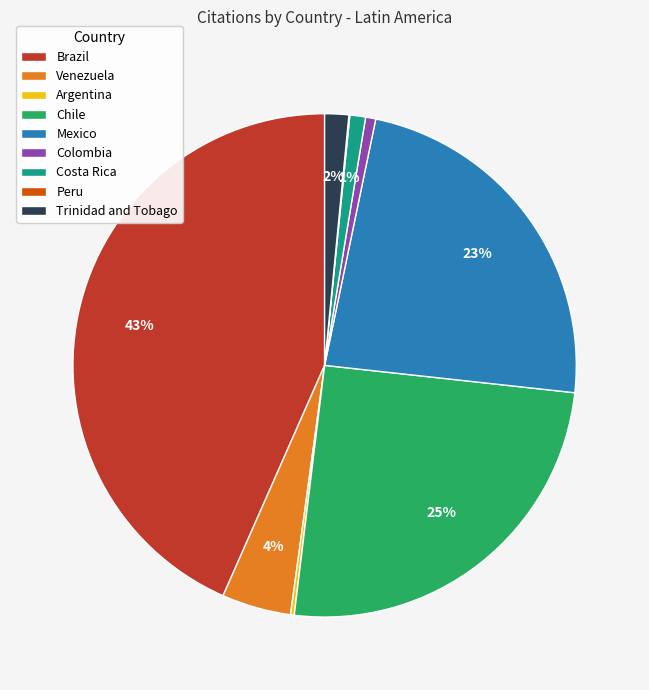

Do Colombia and Costa Rica together represent more than half of the pie?

No